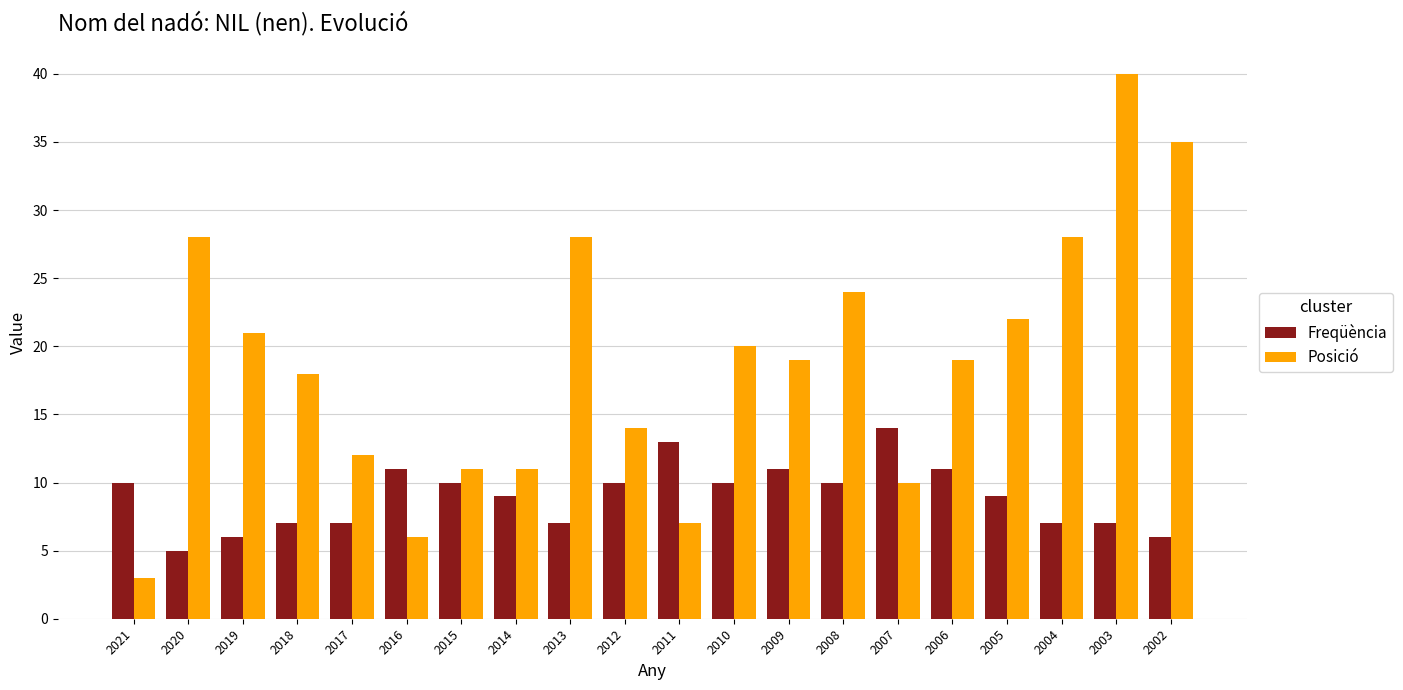

At which category does the chart reach its minimum across all series?

2021